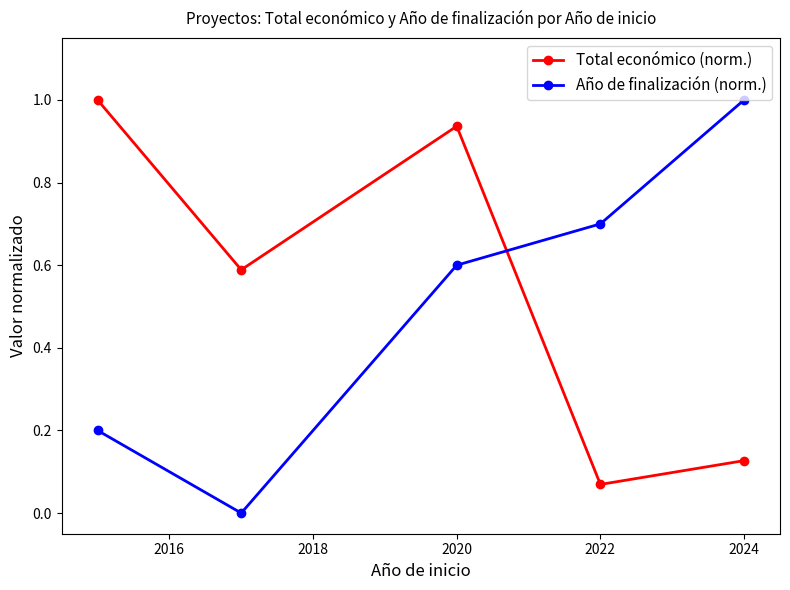

Which series has the largest total across all categories?

Total económico (norm.)